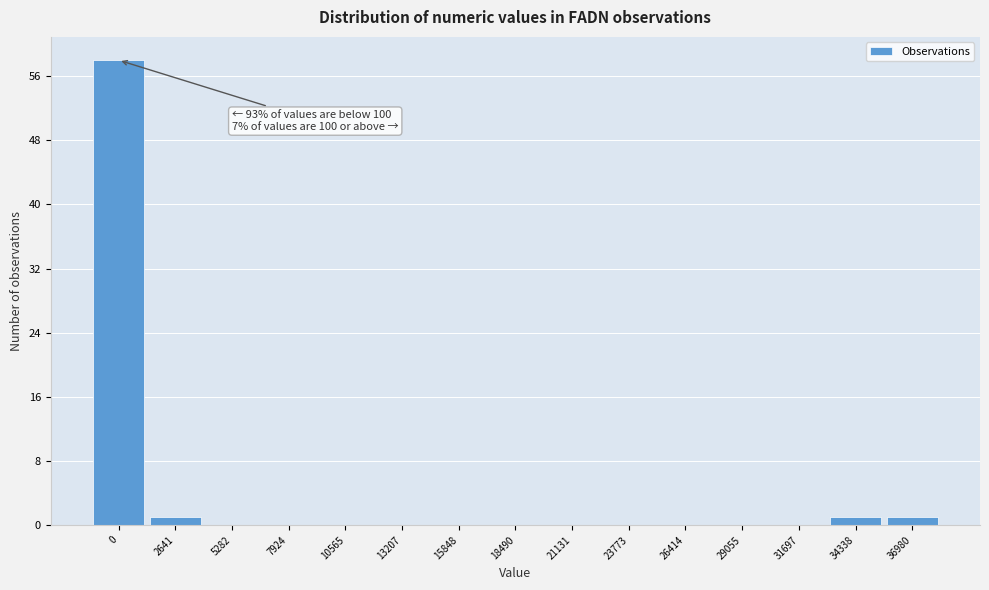

Reading left to right, what are all the values shown in this chart?

0=58	2641=1	5282=0	7924=0	10565=0	13207=0	15848=0	18490=0	21131=0	23773=0	26414=0	29055=0	31697=0	34338=1	36980=1